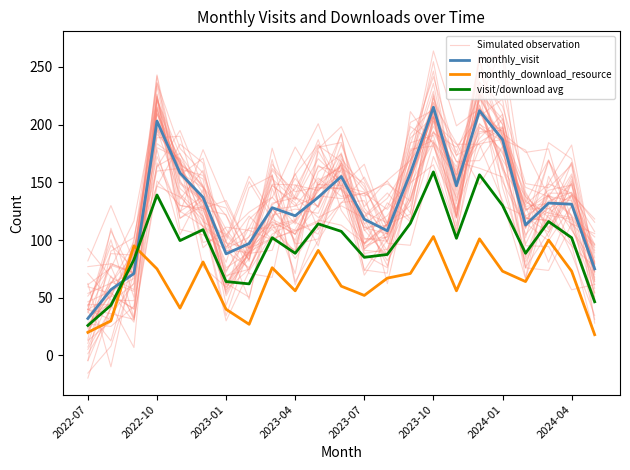

What is the difference between the second highest and second lowest values in the Simulated observation series?

169.3